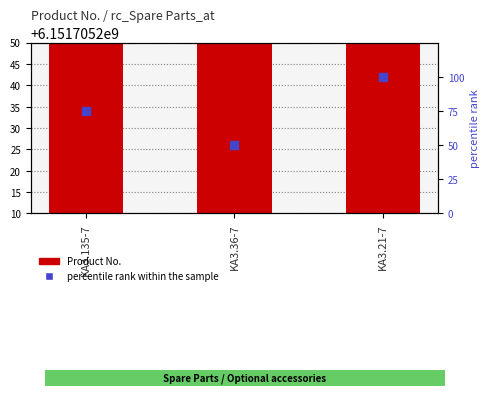

At which category is the sum across all series the highest?

KA3.21-7